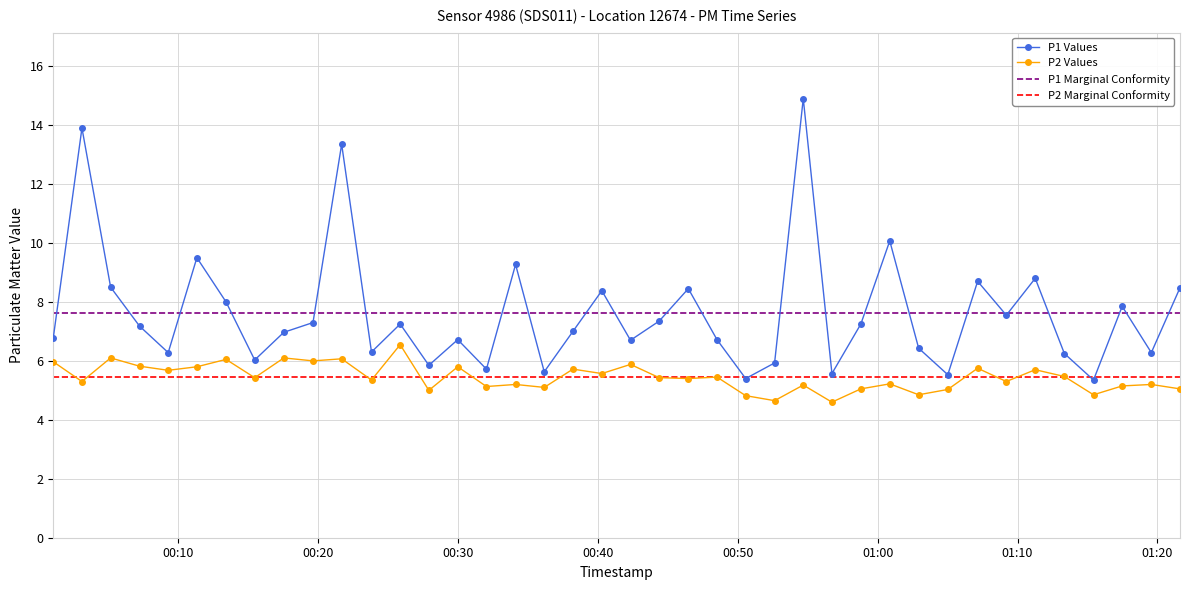

What is the minimum value shown in the chart?

4.6